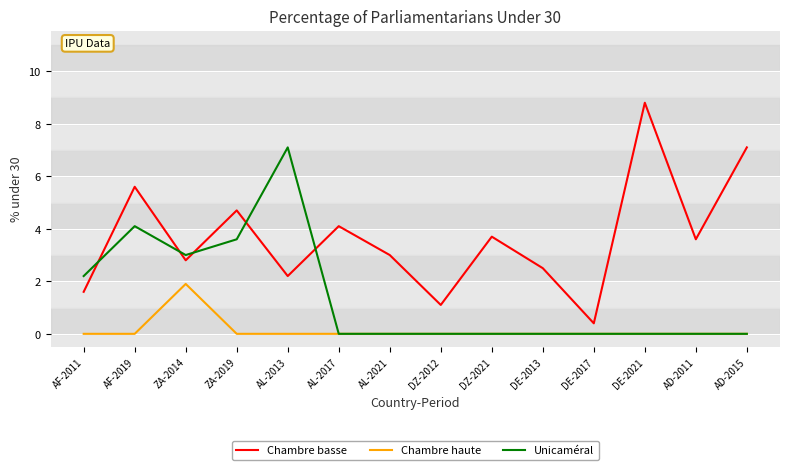

List the labels in order of Chambre basse value, smallest first.

DE-2017, DZ-2012, AF-2011, AL-2013, DE-2013, ZA-2014, AL-2021, AD-2011, DZ-2021, AL-2017, ZA-2019, AF-2019, AD-2015, DE-2021